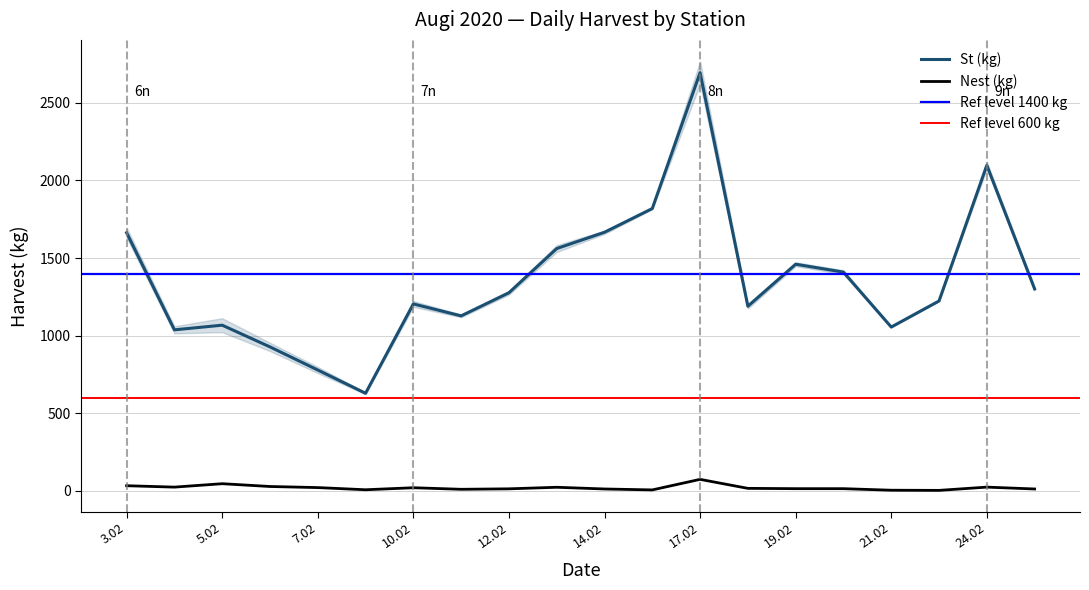

Rank the series by their maximum value, from highest to lowest.

St (kg), Nest (kg)